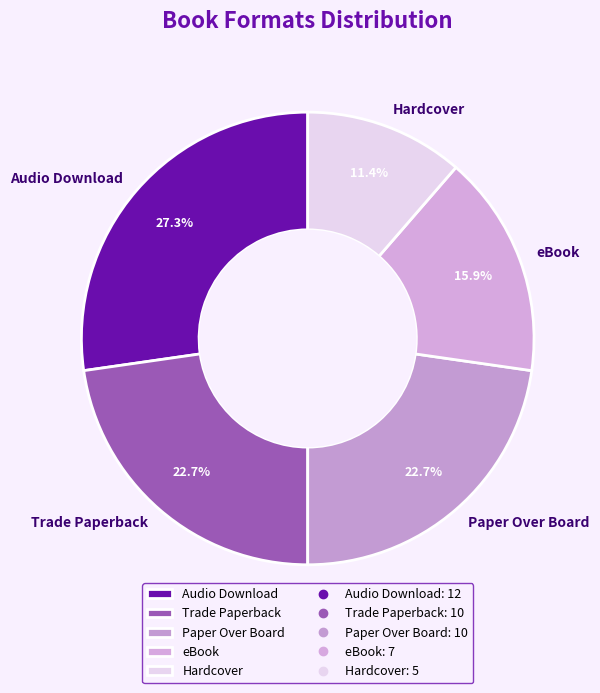

What percentage is NOT represented by eBook?

84.1%